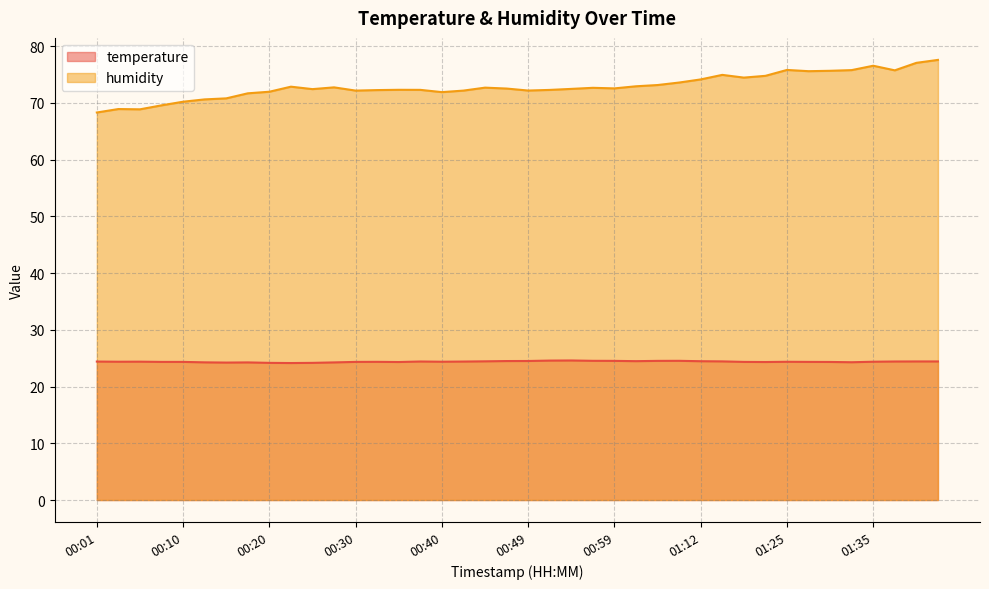

True or false: temperature and humidity intersect in this chart.

False